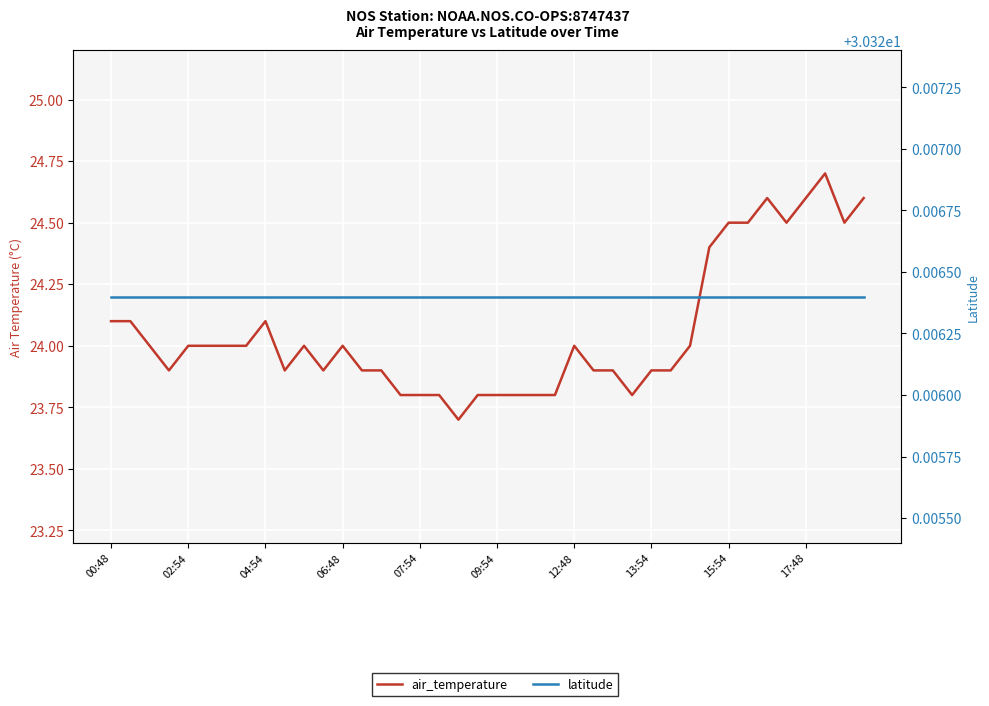

Count the number of categories in the chart.

40